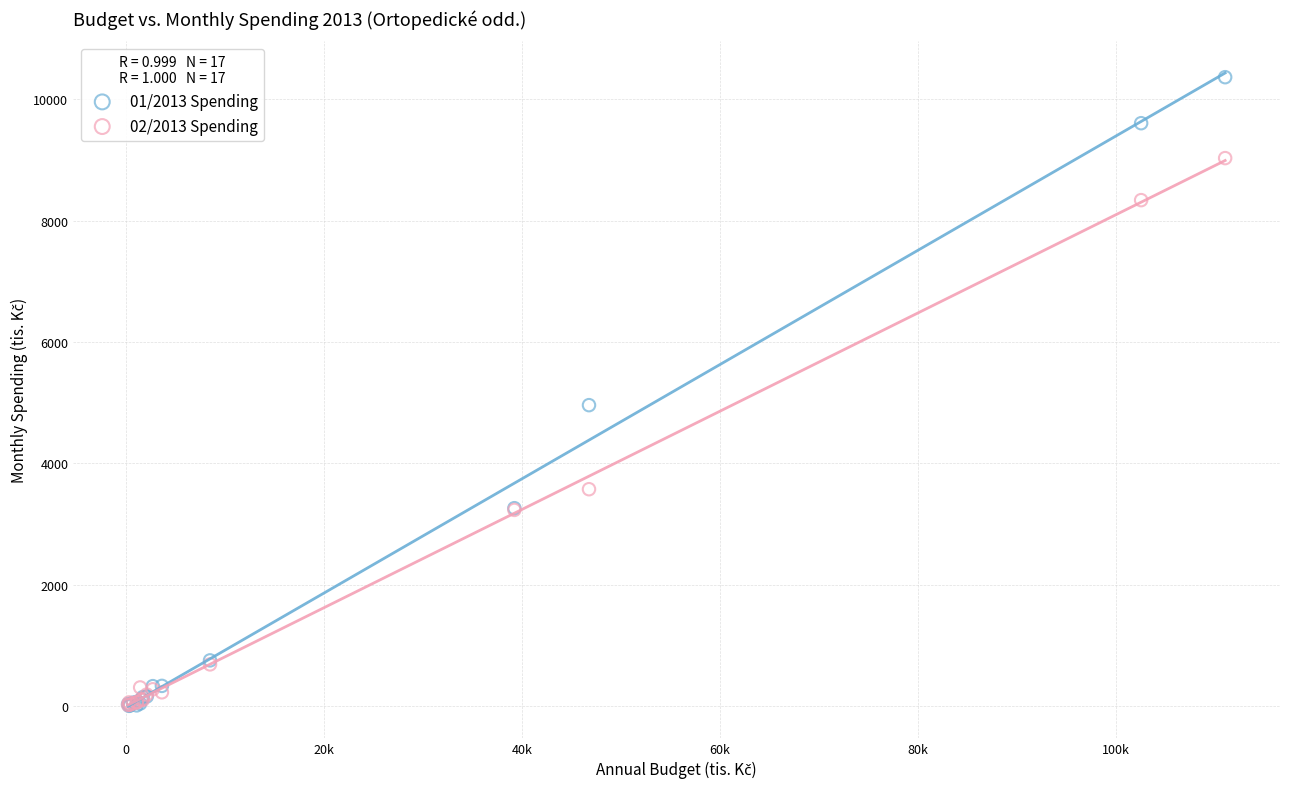

Across all series, what Y value is closest to 5184?

4960.3